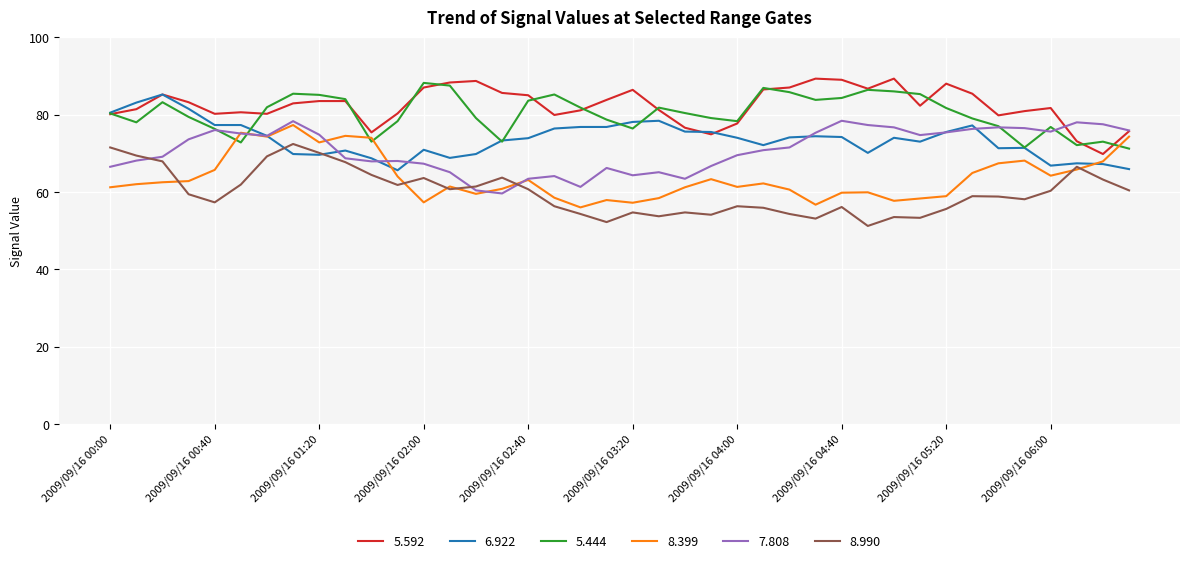

What is the lowest value of the 8.399 series?

56.0